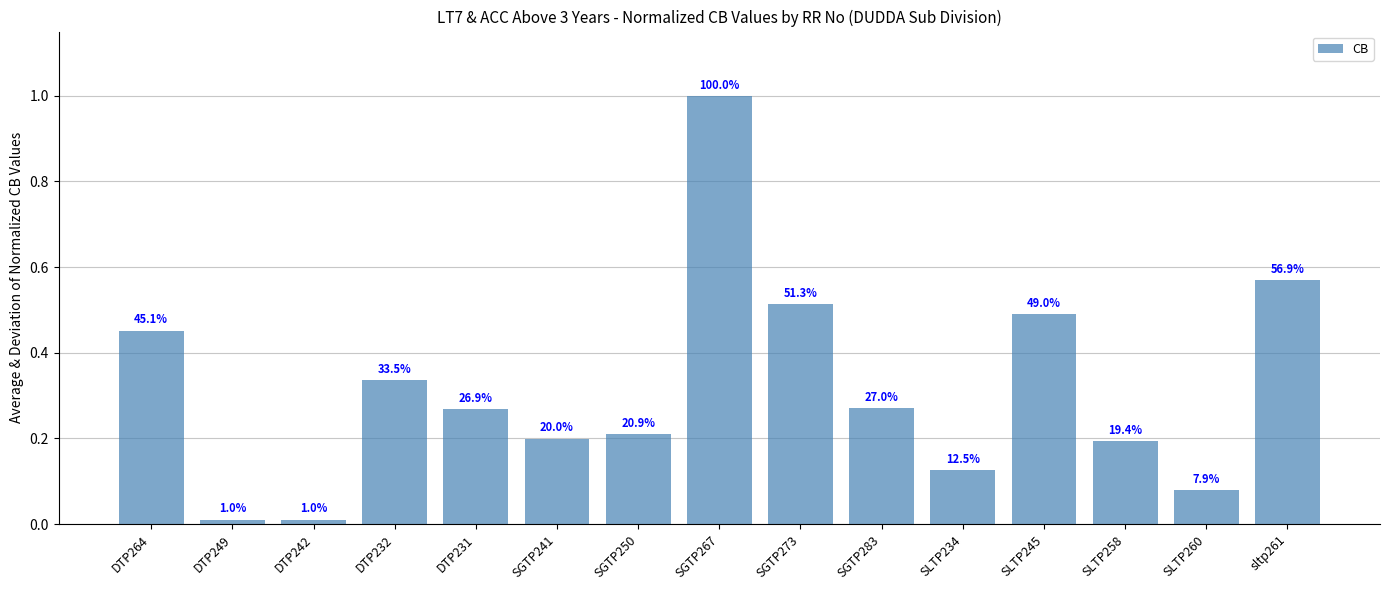

Reading left to right, list all the values displayed in this chart.

DTP264=0.5	DTP249=0.0	DTP242=0.0	DTP232=0.3	DTP231=0.3	SGTP241=0.2	SGTP250=0.2	SGTP267=1.0	SGTP273=0.5	SGTP283=0.3	SLTP234=0.1	SLTP245=0.5	SLTP258=0.2	SLTP260=0.1	sltp261=0.6